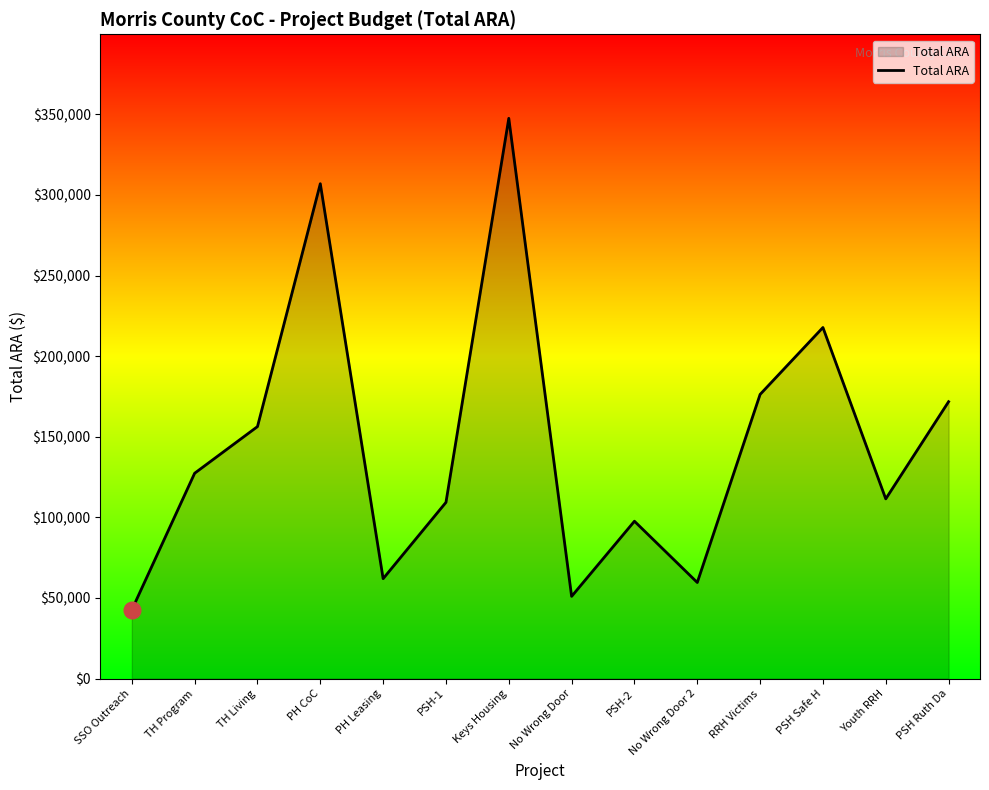

Is it true that the value at No Wrong Door 2 is 59616?

True